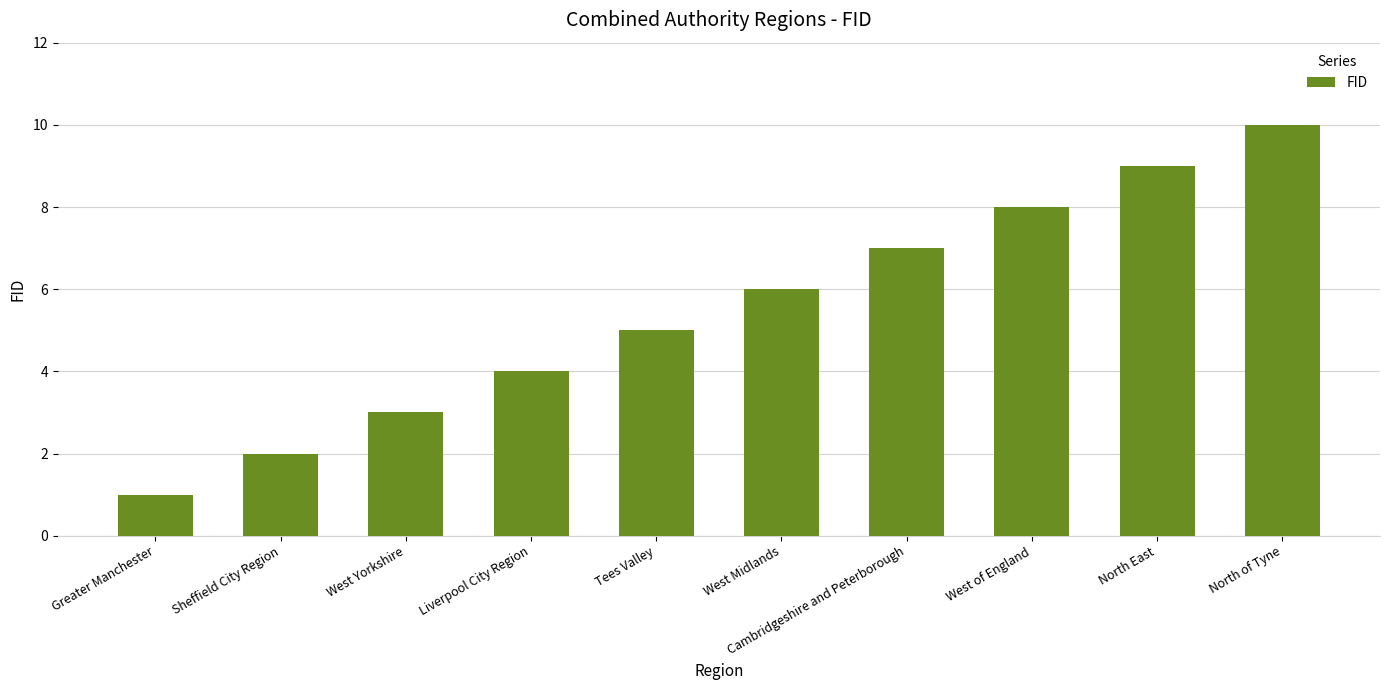

What is the smallest value displayed?

1